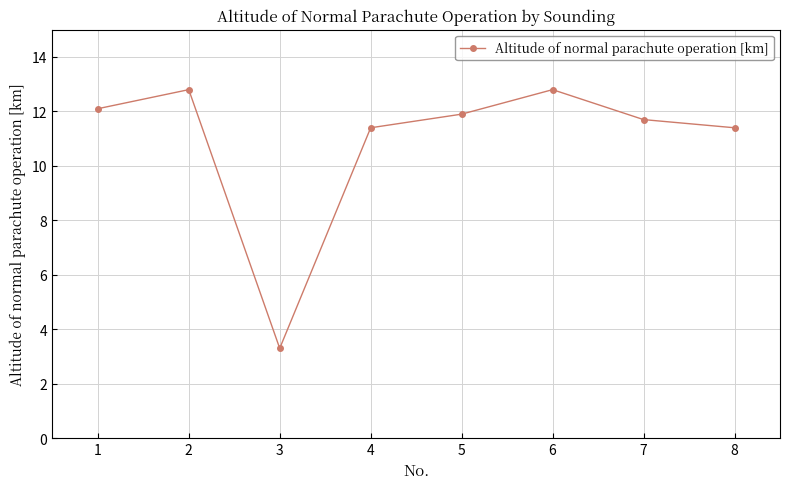

True or false: there are more than 0 points higher than both neighbors.

True